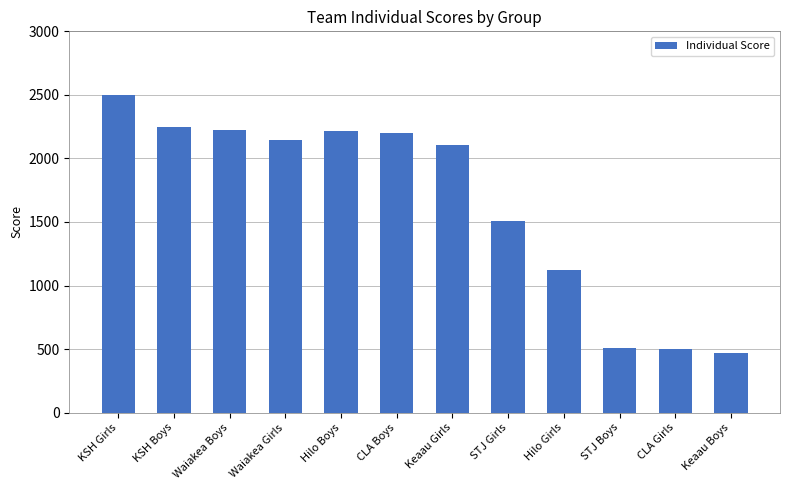

Between STJ Girls and Keaau Girls, which is larger?

Keaau Girls